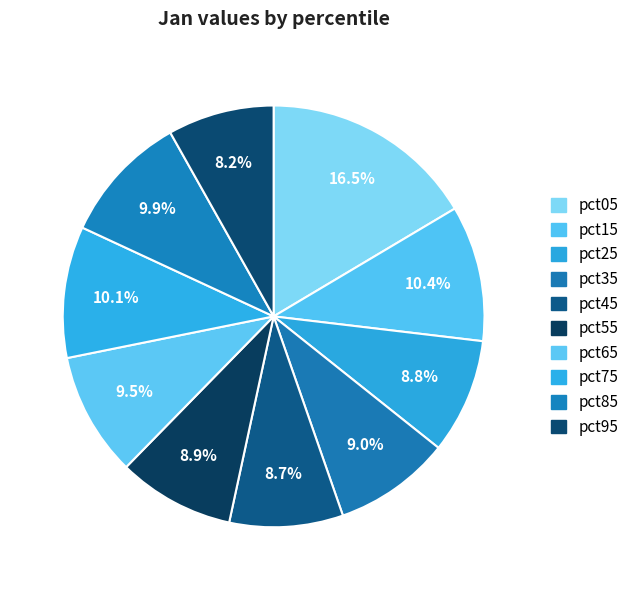

How many segments does this pie chart have?

10